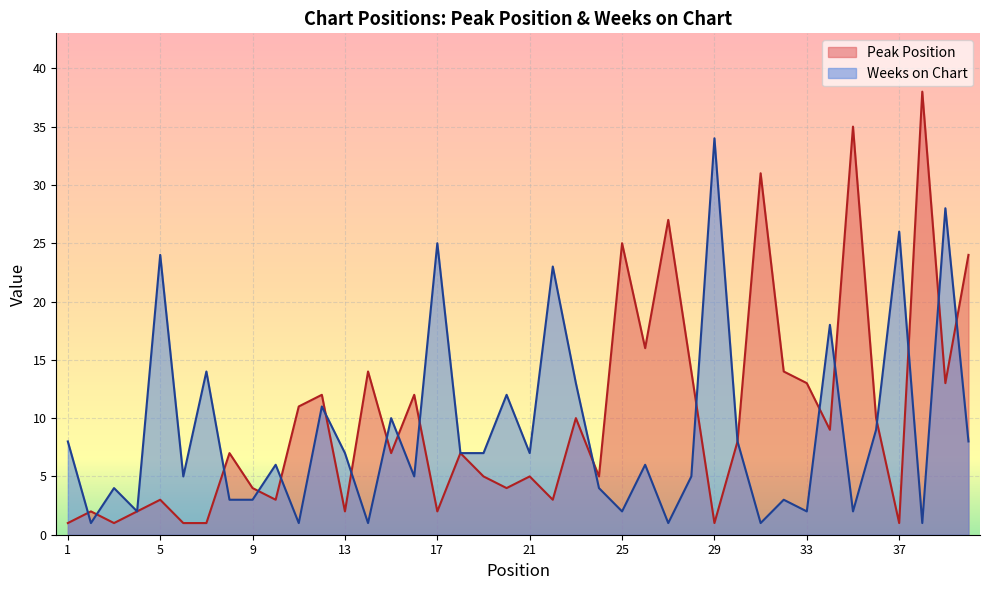

What are all the series names shown in the legend?

Peak Position, Weeks on Chart